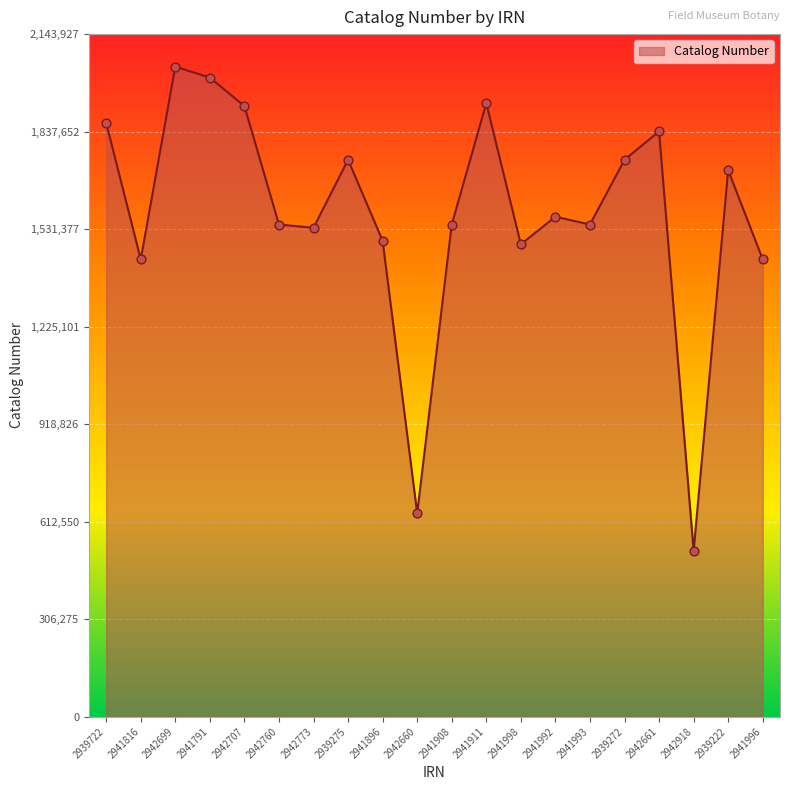

Which has a higher value, 2939722 or 2939272?

2939722